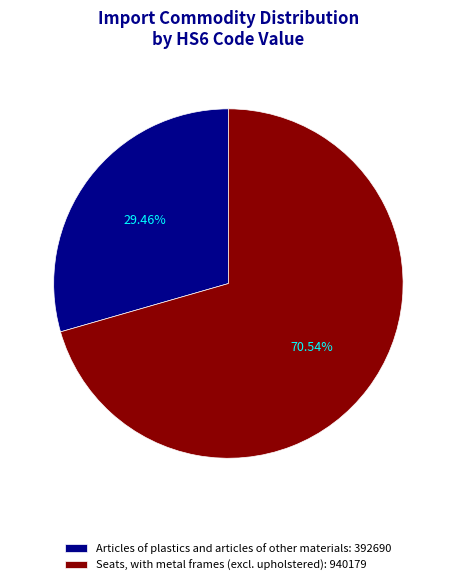

Approximately how many times larger is the value at Articles of plastics and articles of other materials compared to Seats, with metal frames (excl. upholstered)?

0.4